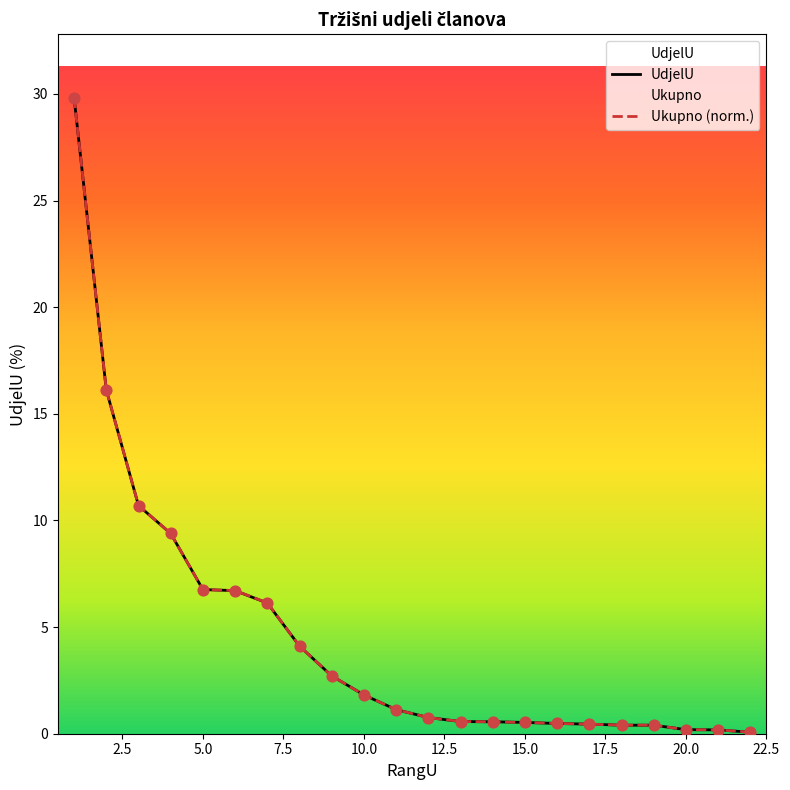

At how many categories does at least one series exceed 27?

1